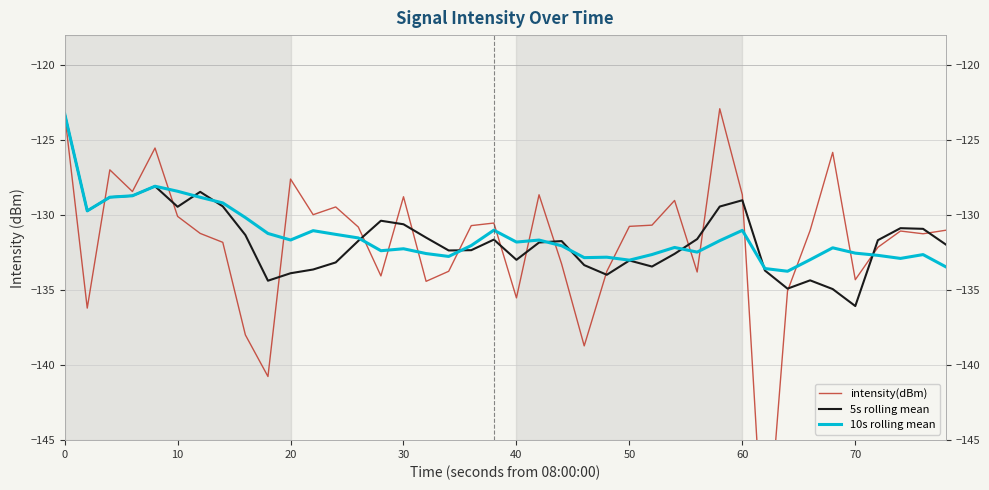

The value of 10s rolling mean at 11 is -204.5. True or false?

False